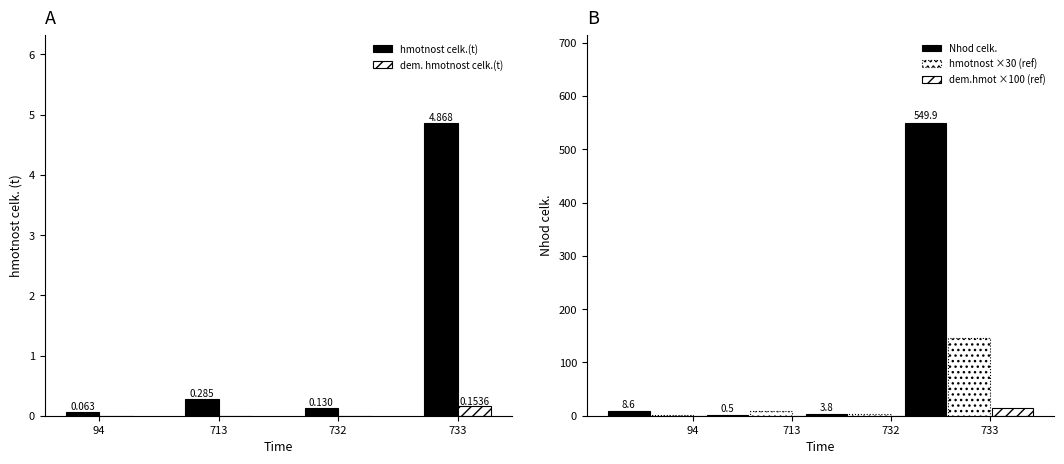

How many bars are there in each group?

5